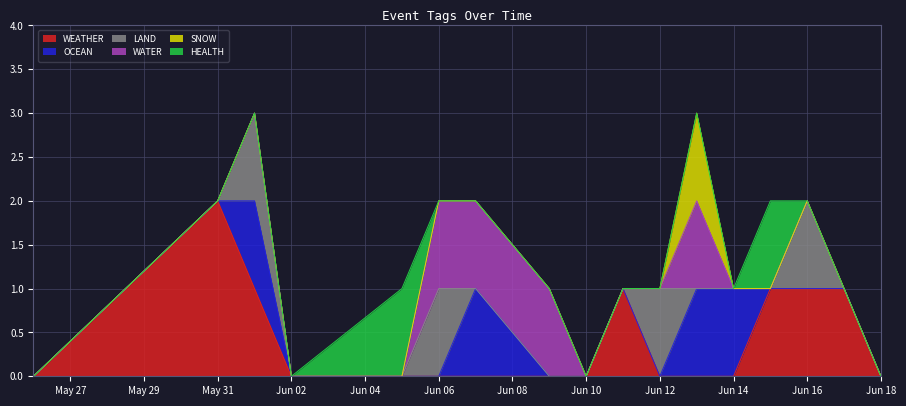

Which series has the largest range (max minus min)?

WEATHER